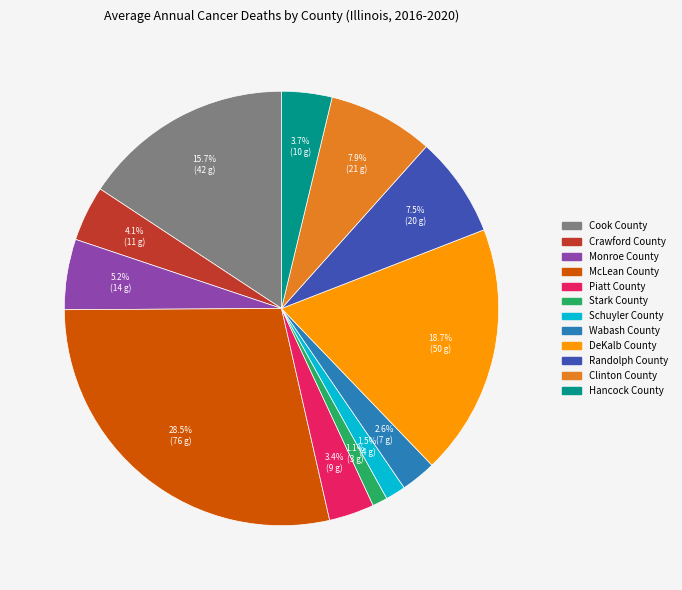

Does McLean County account for over 50% of the chart?

No